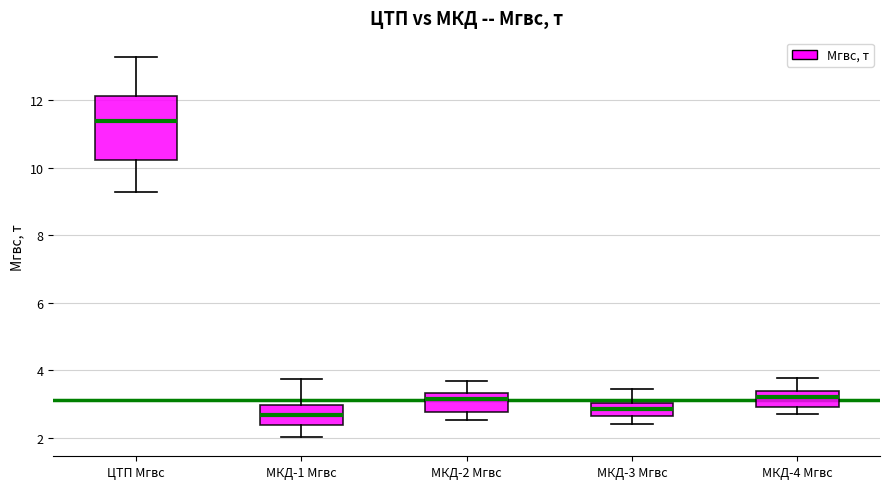

Where is the lower edge of the box for МКД-2 Мгвс on the y-axis? The values are not printed on the chart, so give them approximately, as read against the axis.

2.8